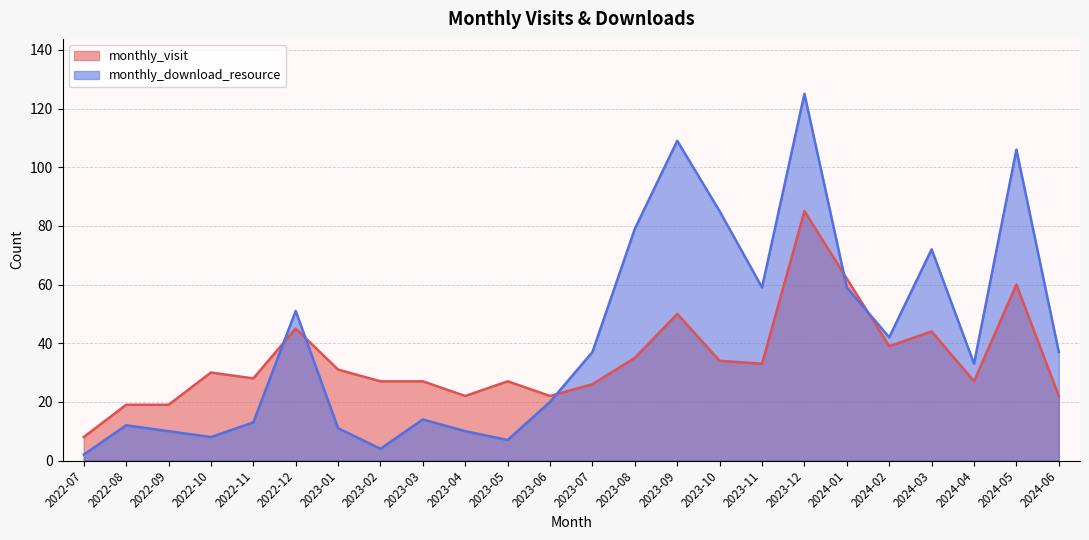

At 2022-12, list the series in order from largest to smallest.

monthly_download_resource, monthly_visit